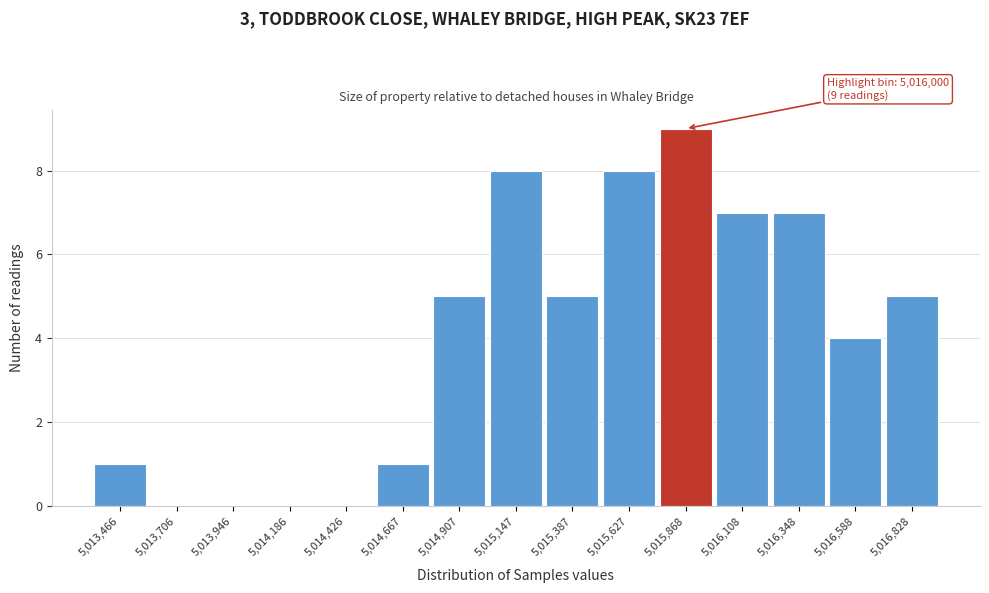

Reading left to right, transcribe all the data shown in this chart.

5,013,466=1	5,013,706=0	5,013,946=0	5,014,186=0	5,014,426=0	5,014,667=1	5,014,907=5	5,015,147=8	5,015,387=5	5,015,627=8	5,015,868=9	5,016,108=7	5,016,348=7	5,016,588=4	5,016,828=5